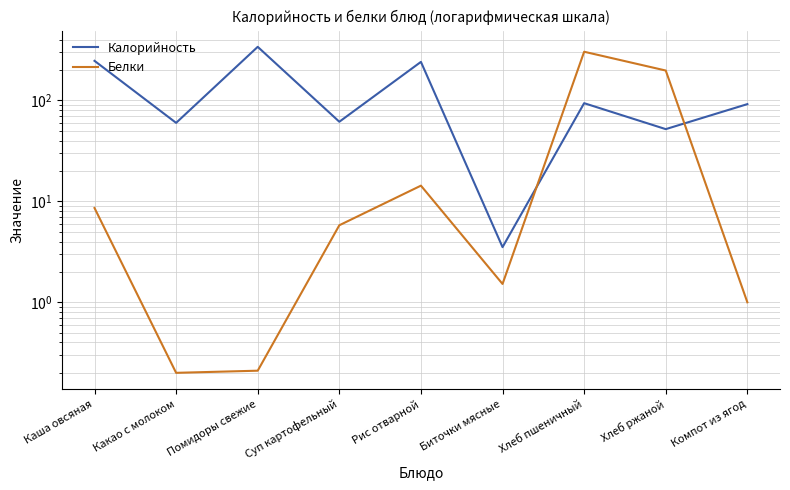

Reading left to right, what are all the values shown in this chart?

Калорийность: 247.0	60.0	340.0	61.5	241.2	3.5	94.0	52.0	92.0
Белки: 8.6	0.2	0.2	5.8	14.3	1.5	304.0	198.0	1.0